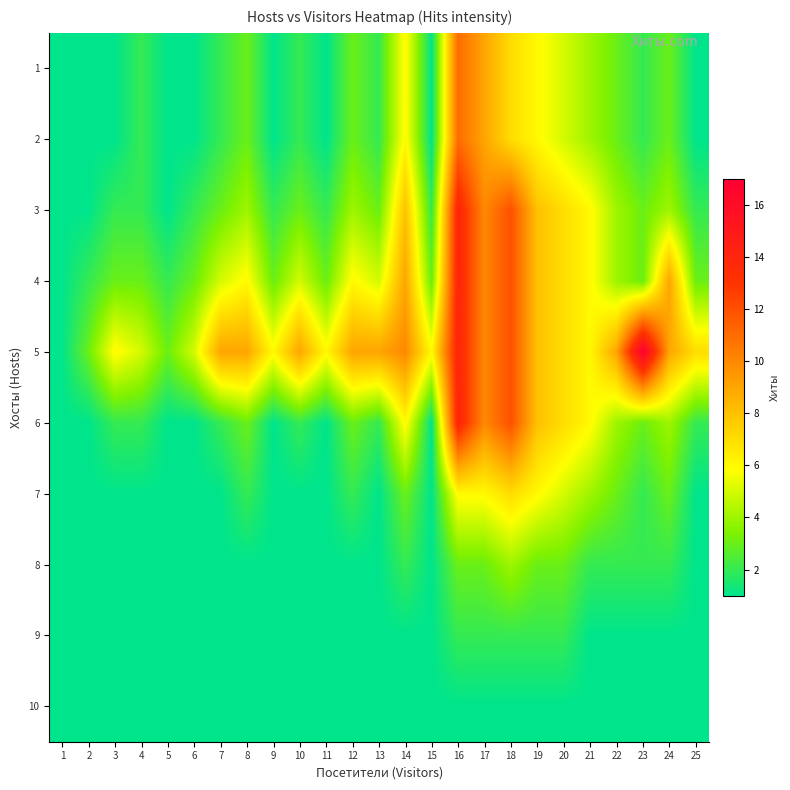

What is the maximum value shown in the chart?

17